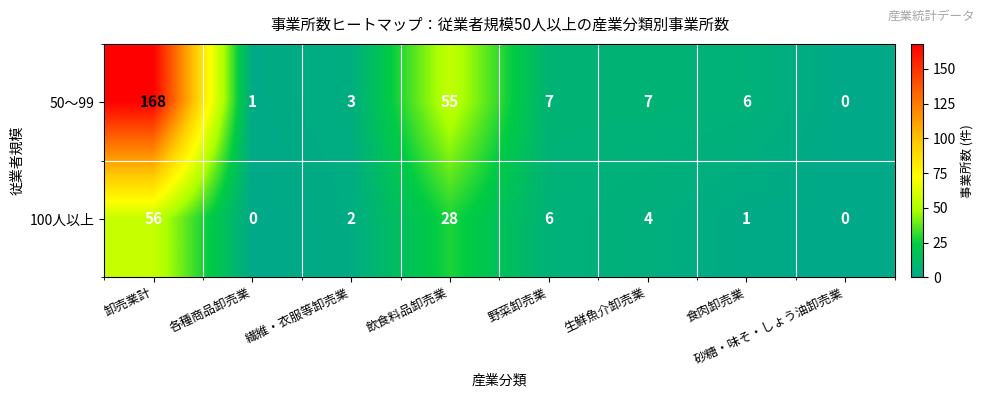

List the series in order of their overall mean, lowest first.

100人以上, 50～99